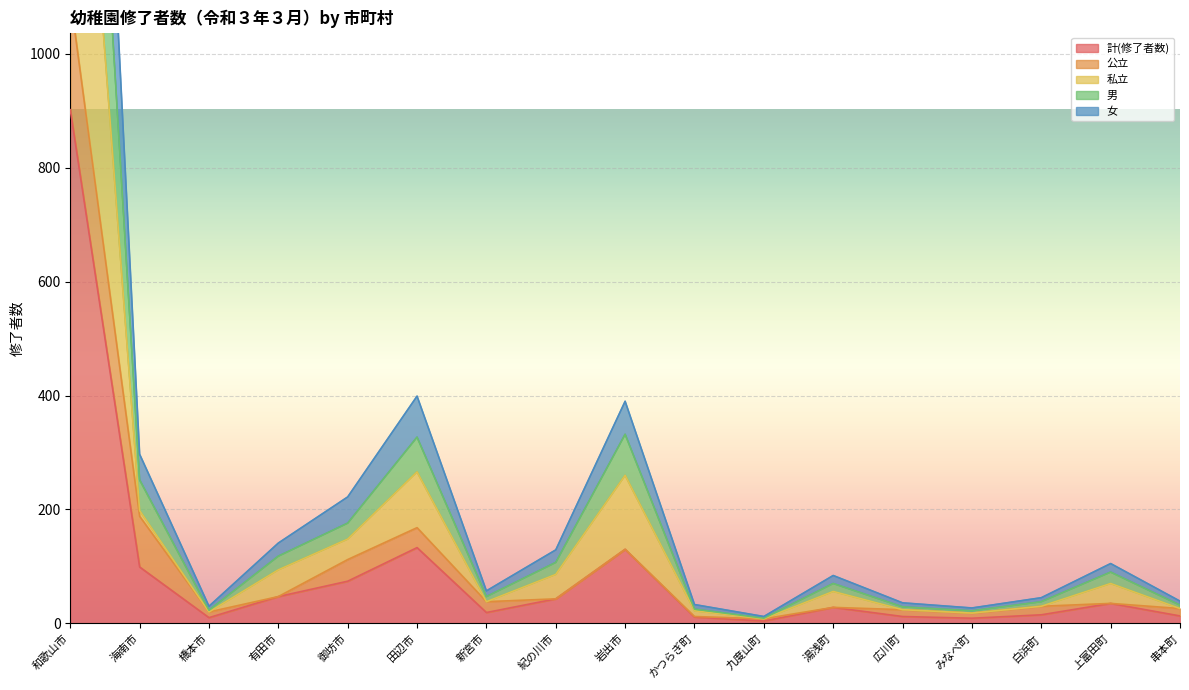

What is the greatest value displayed?

2706